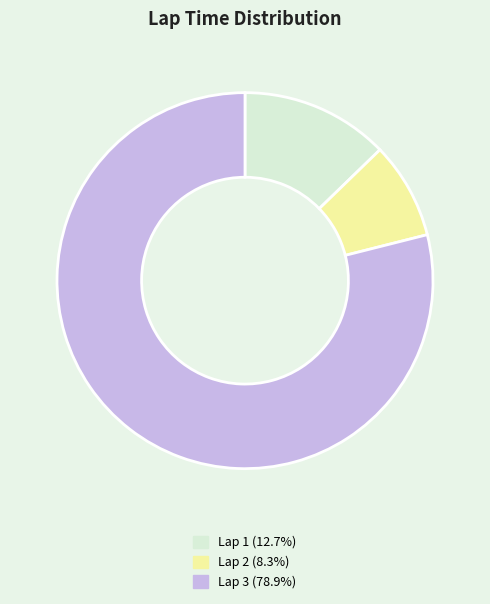

How many slices are in this pie chart?

3